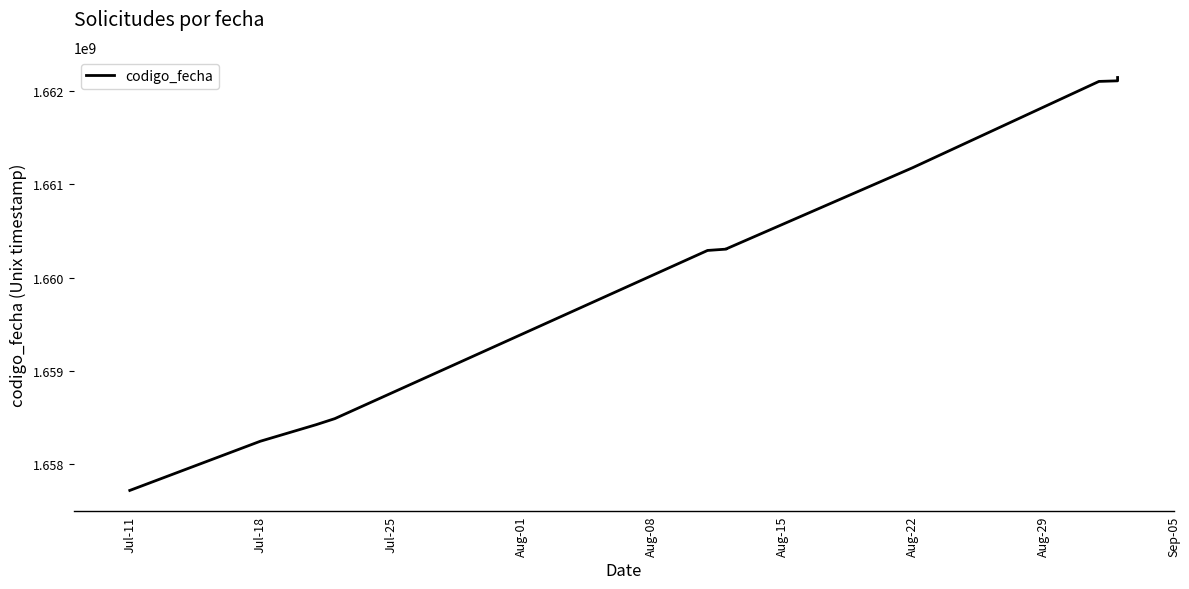

What is the average value?

1660288738